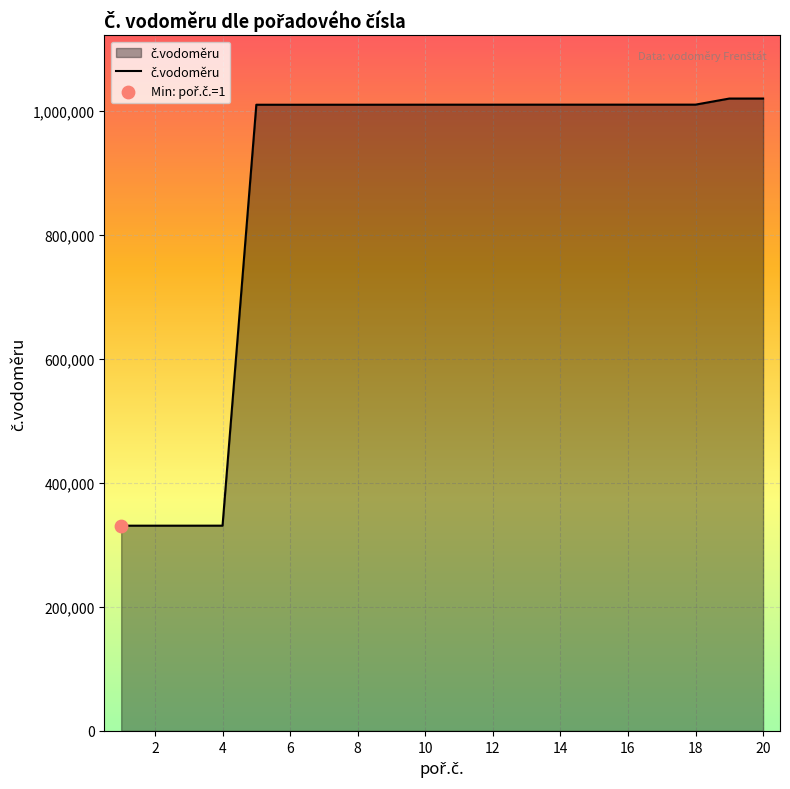

What is the maximum value shown in the chart?

1020012